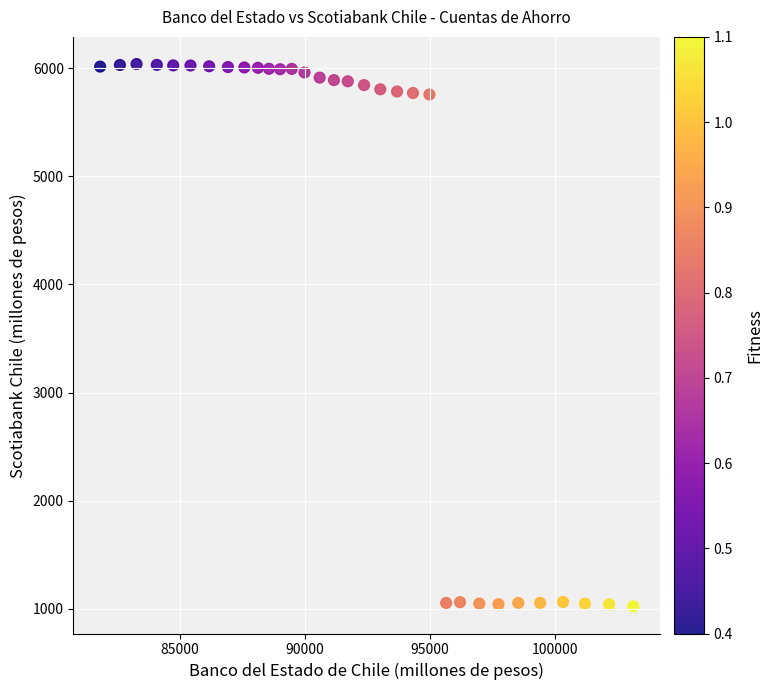

What is the range of X values (max minus min)?

21316